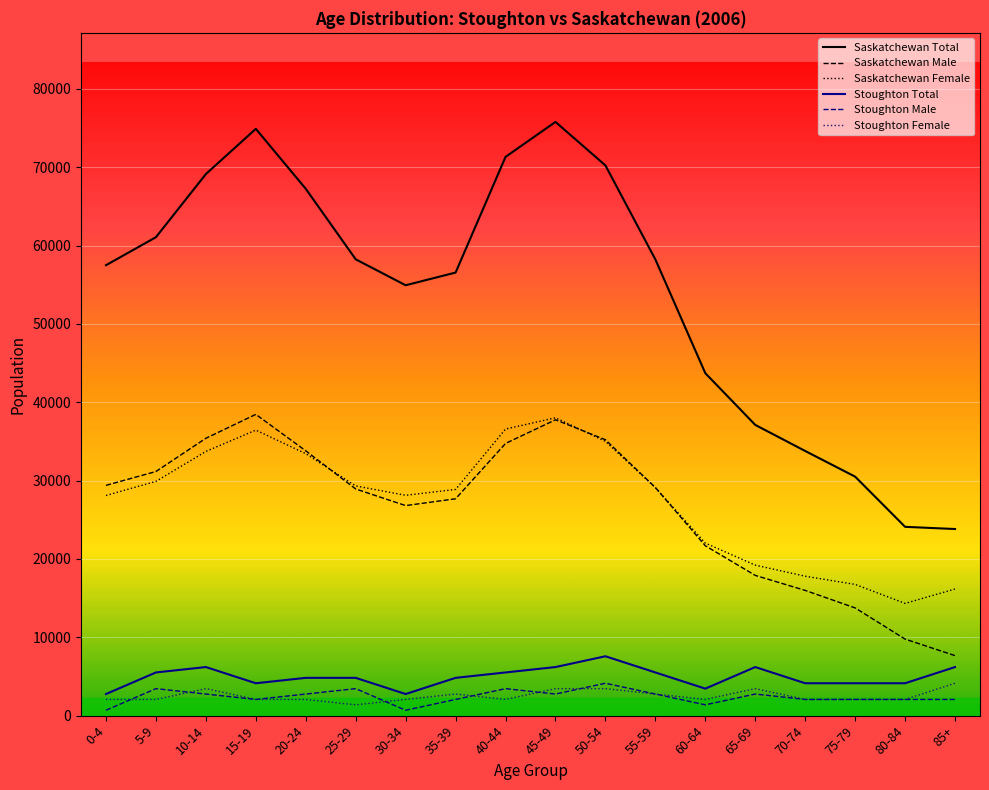

What is the total value across all series at 65-69?

86621.2